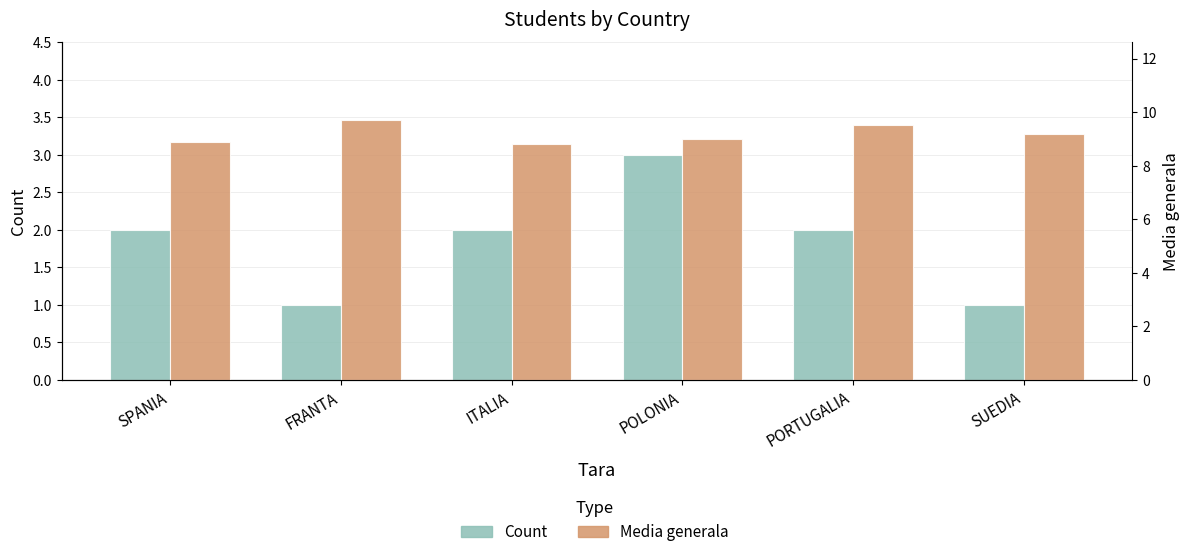

What is the difference between the maximum and minimum values in the Media generala series?

0.9